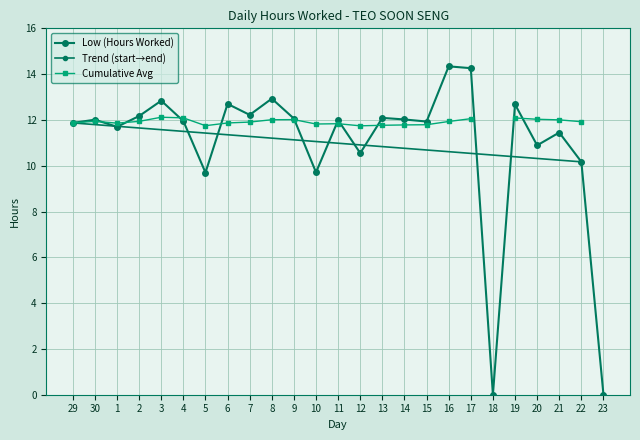

What is the average value?

11.0